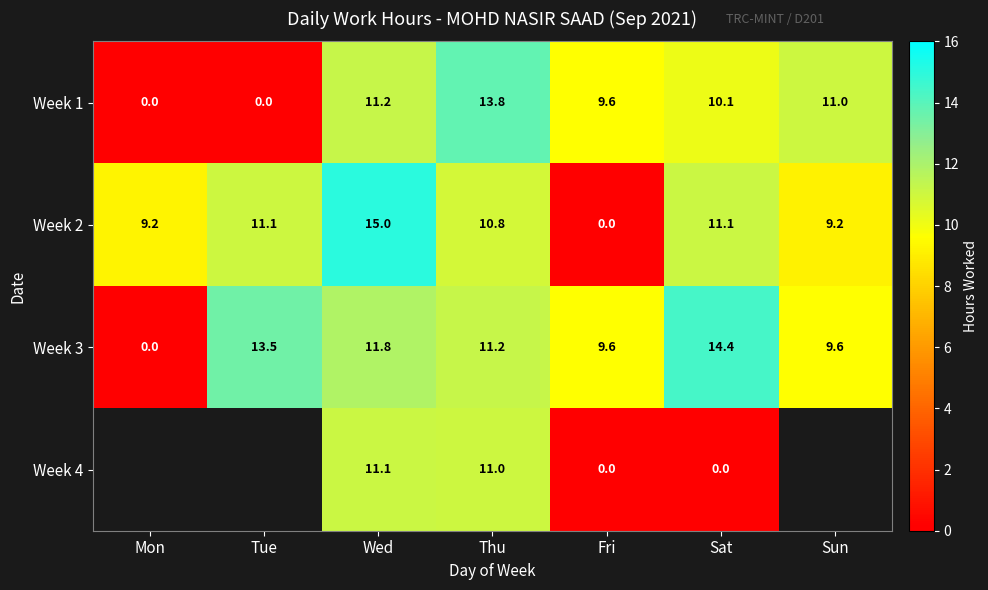

How many distinct data groups are displayed?

4